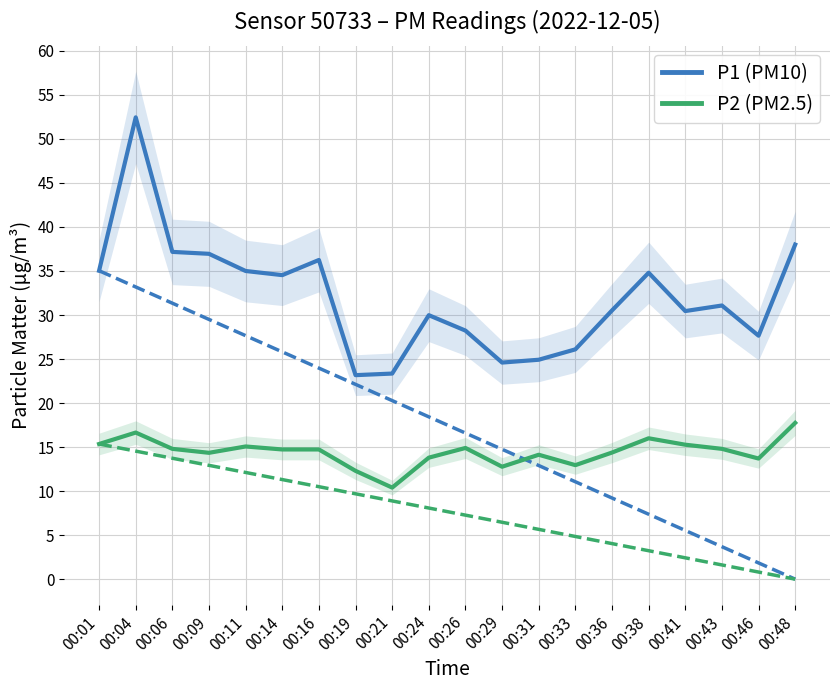

Where does the P2 (PM2.5) series first go above 14?

00:01